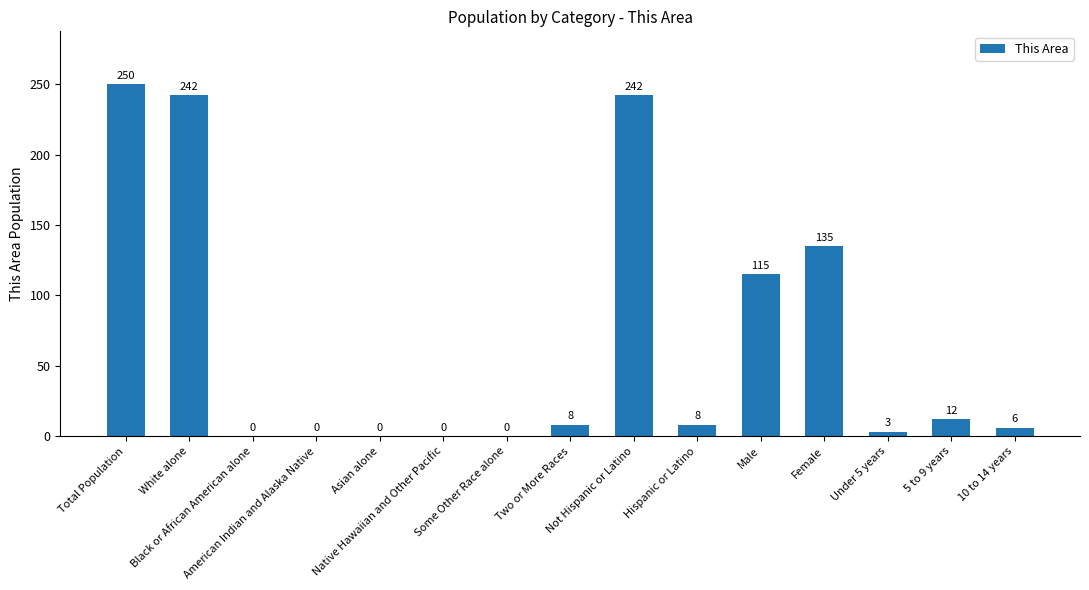

What is the sum of all values?

1021